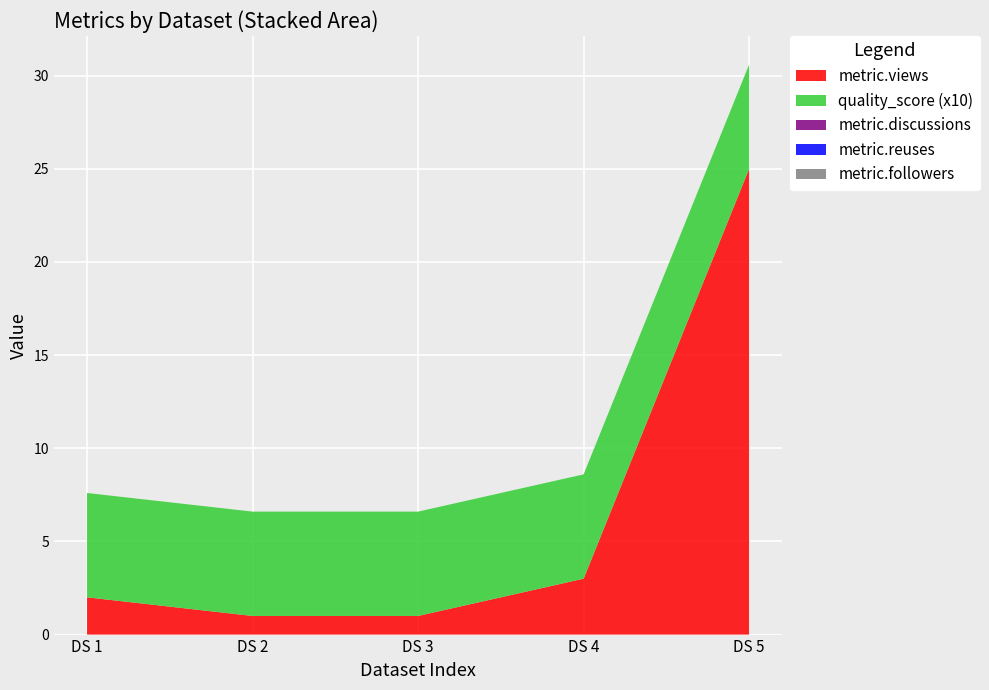

Reading right to left, extract all data points from this chart.

metric.views: 25.0	3.0	1.0	1.0	2.0
quality_score: 0.6	0.6	0.6	0.6	0.6
metric.discussions: 0.0	0.0	0.0	0.0	0.0
metric.reuses: 0.0	0.0	0.0	0.0	0.0
metric.followers: 0.0	0.0	0.0	0.0	0.0